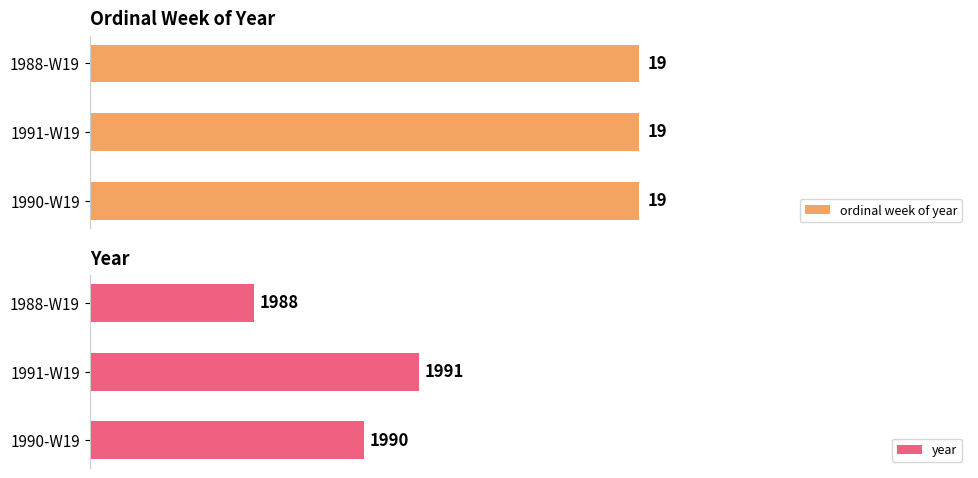

Does the chart contain any negative values?

No